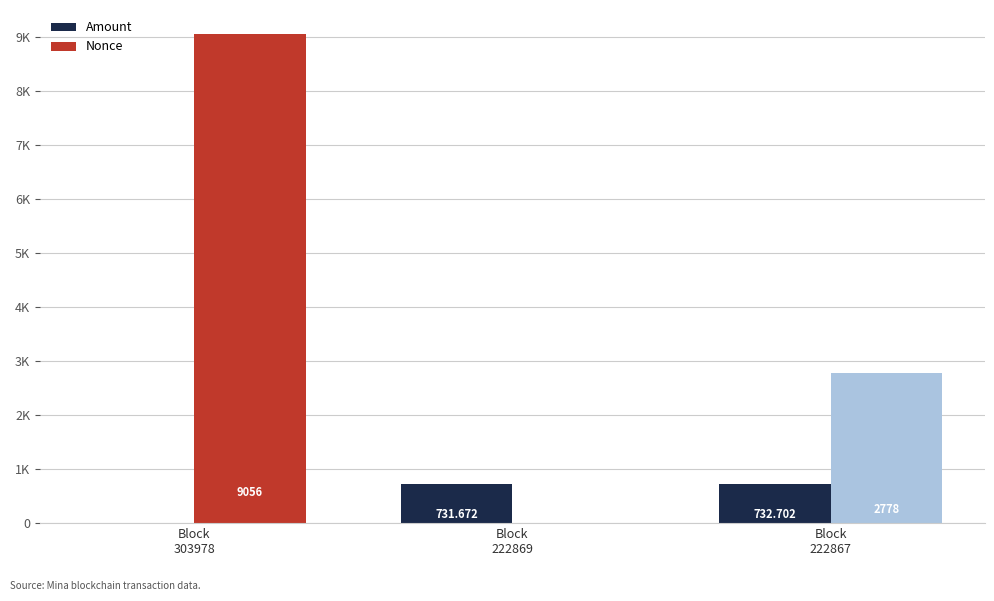

What is the total value across all series at Block
222867?

3510.7